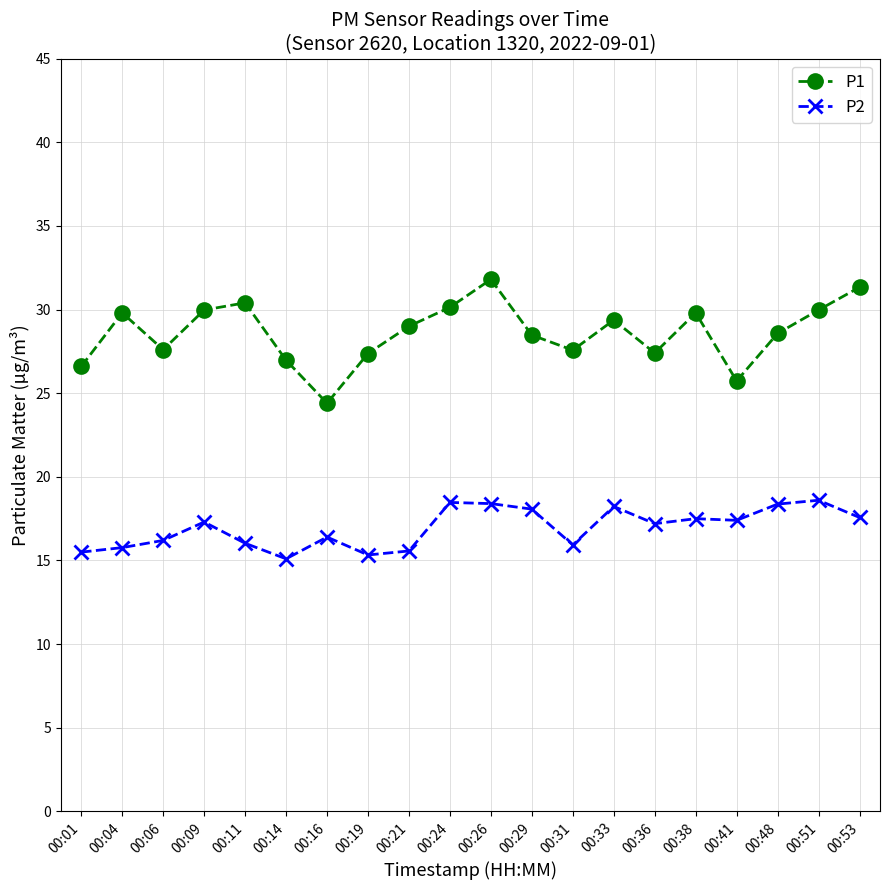

Which series has the widest spread of values?

P1